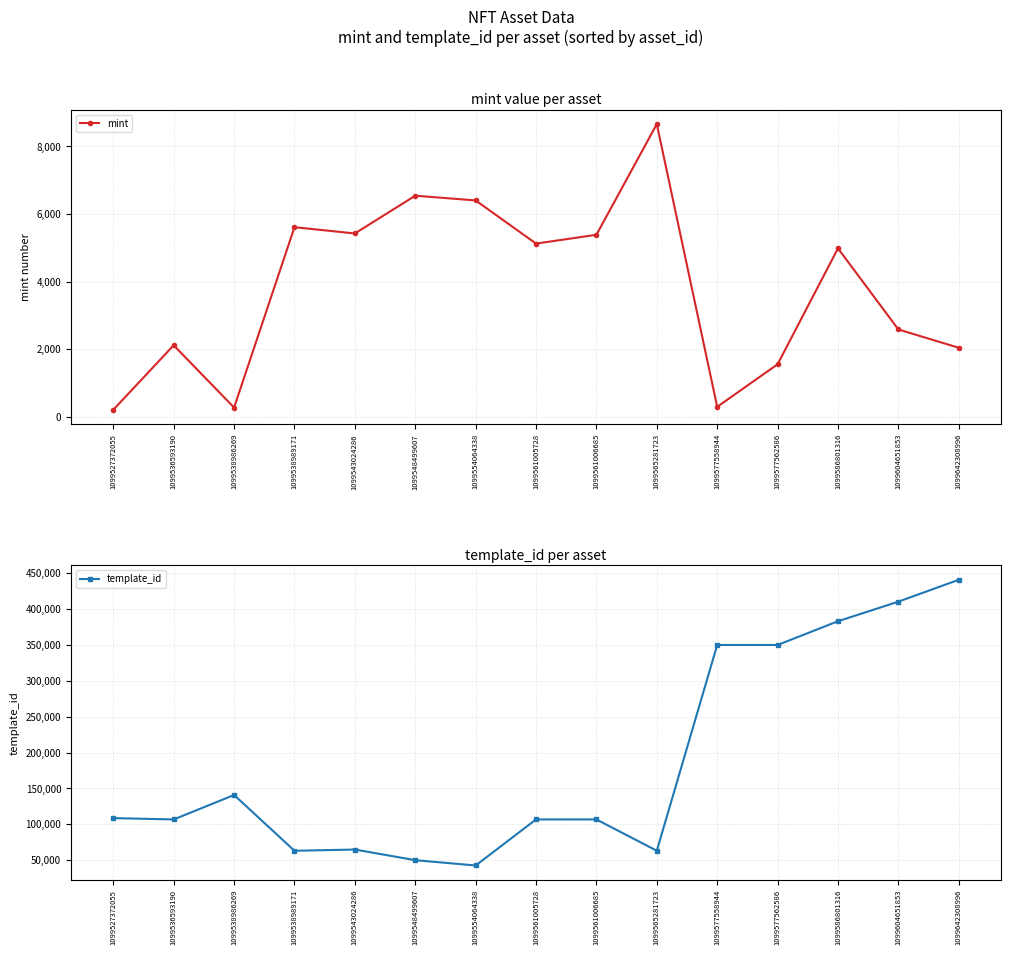

Reading right to left, transcribe all the data shown in this chart.

mint: 2039	2581	4981	1550	291	8659	5382	5122	6399	6539	5421	5607	269	2113	204
template_id: 440886	410375	383071	349951	349950	62974	106640	106640	42420	49849	64660	62974	140743	106640	108484